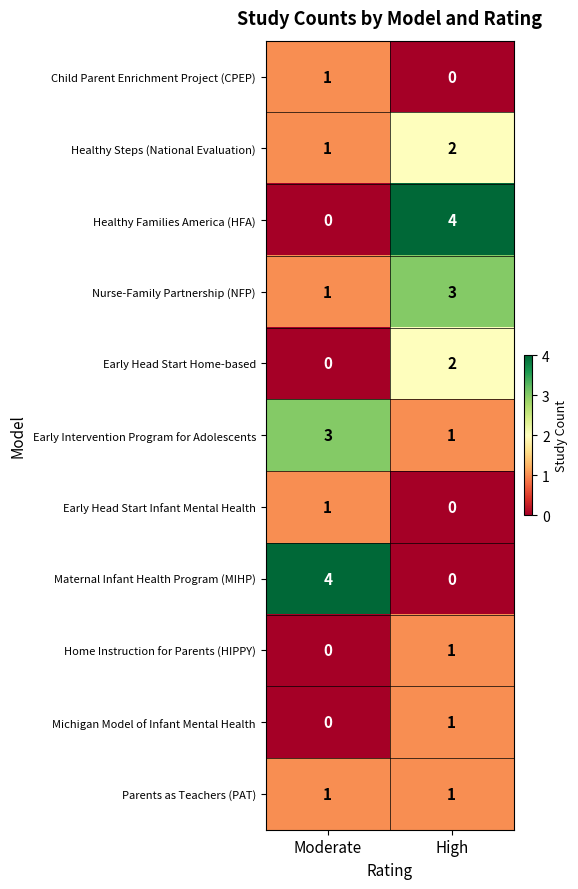

Reading right to left, what are all the values shown in this chart?

Child Parent Enrichment Project (CPEP): 0	1
Healthy Steps (National Evaluation): 2	1
Healthy Families America (HFA): 4	0
Nurse-Family Partnership (NFP): 3	1
Early Head Start Home-based: 2	0
Early Intervention Program for Adolescents: 1	3
Early Head Start Infant Mental Health: 0	1
Maternal Infant Health Program (MIHP): 0	4
Home Instruction for Parents (HIPPY): 1	0
Michigan Model of Infant Mental Health: 1	0
Parents as Teachers (PAT): 1	1